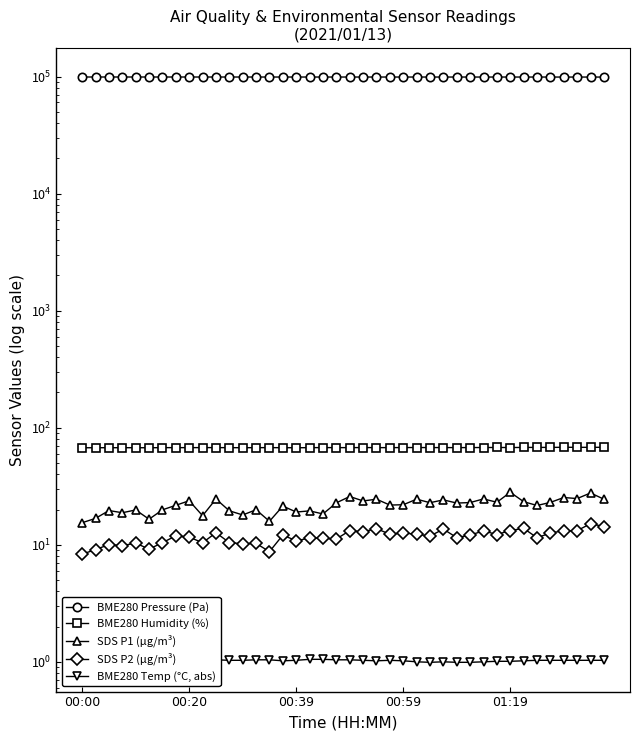

What is the sum of the BME280 Temp (°C, abs) values at 35 and 11?

2.1